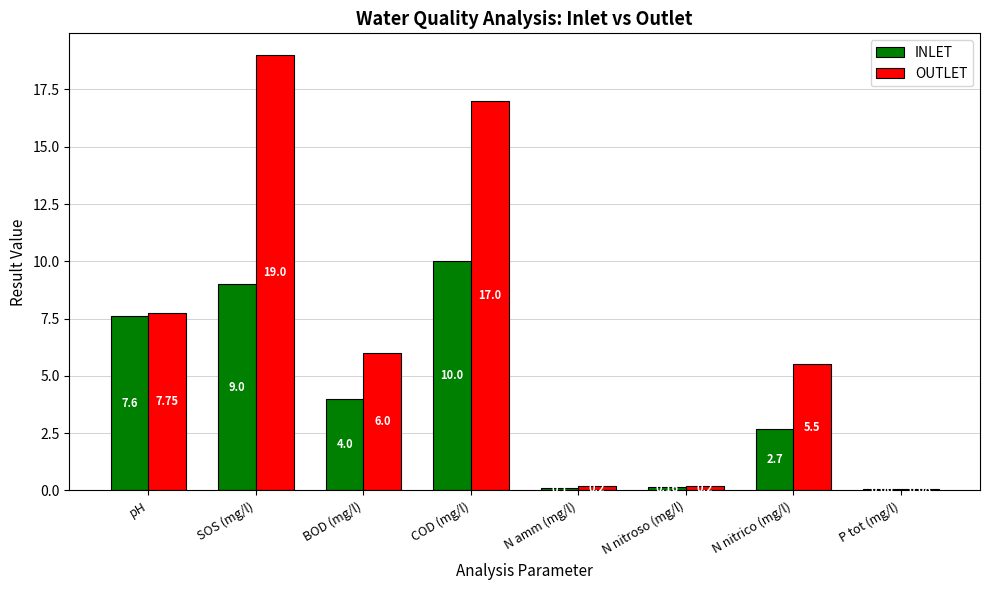

What is the average value of the INLET series?

4.2